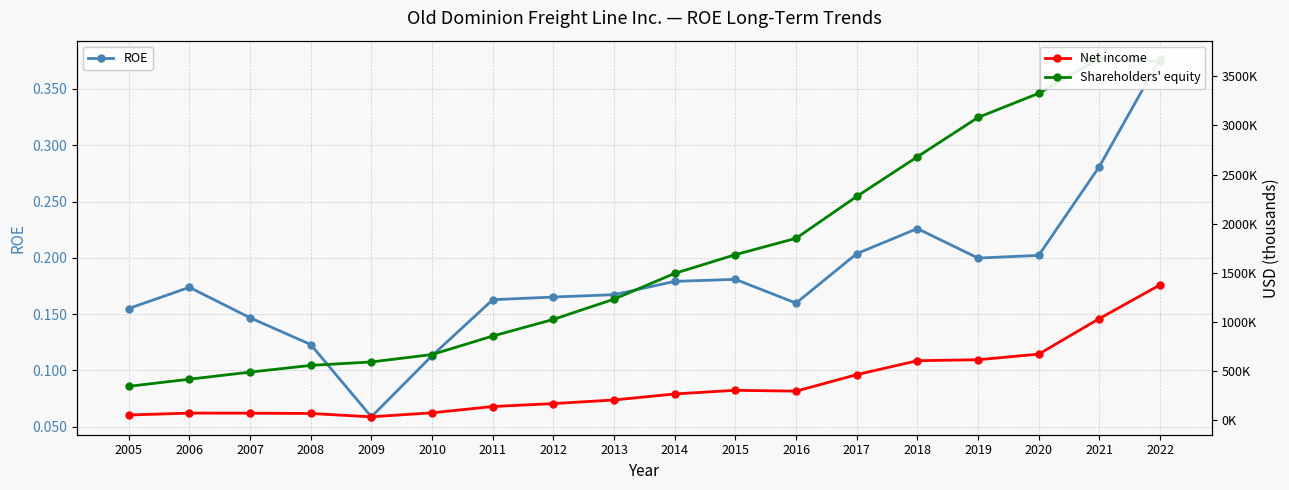

Where does the Net income series first go above 267514?

2015